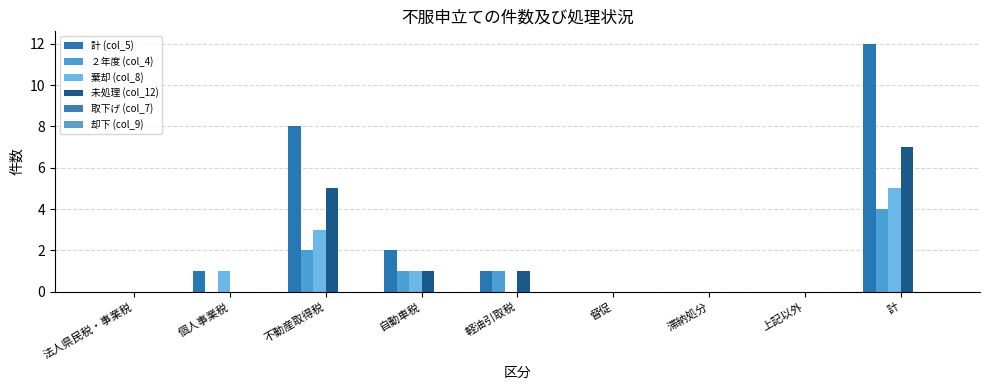

Rank the series by their maximum value, from lowest to highest.

取下げ (col_7), 却下 (col_9), ２年度 (col_4), 棄却 (col_8), 未処理 (col_12), 計 (col_5)